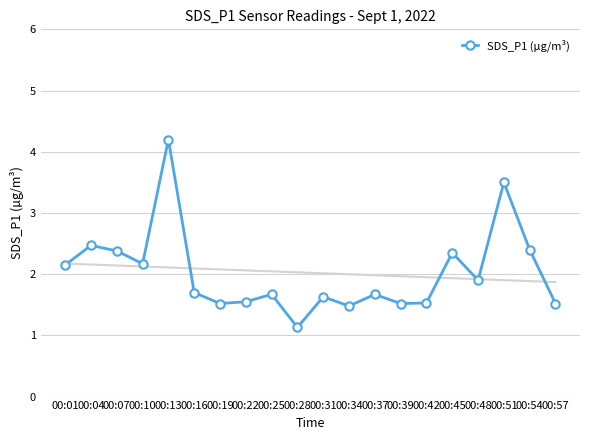

What is the change in value from 00:01 to 00:22?

-0.6